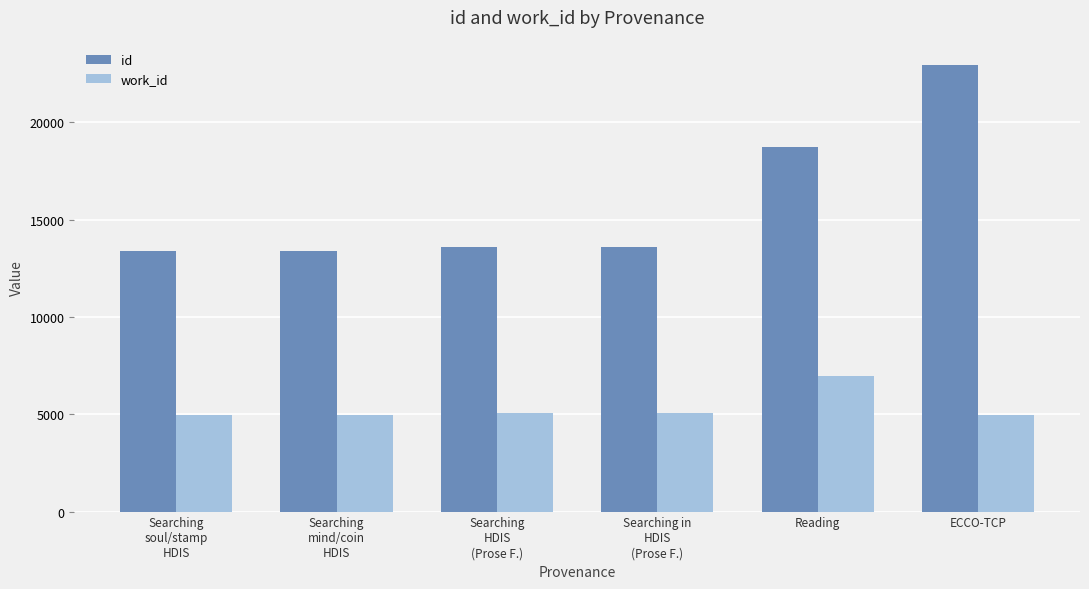

Is the value of work_id at Searching
mind/coin
HDIS greater than the value of id at Searching
soul/stamp
HDIS?

No